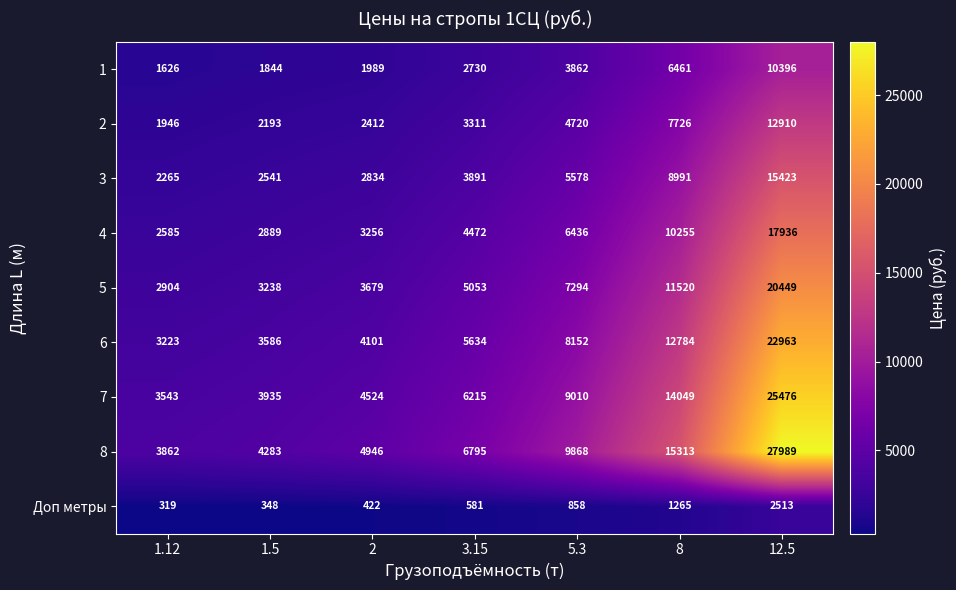

List the series in order of their peak value, lowest first.

Доп метры, 1, 2, 3, 4, 5, 6, 7, 8